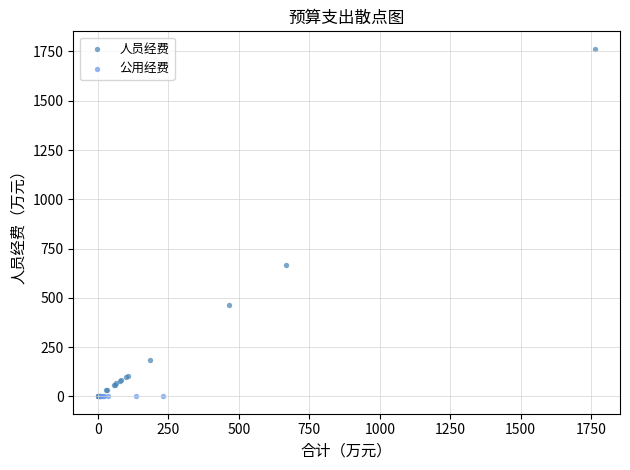

Which series contains the highest Y value?

人员经费